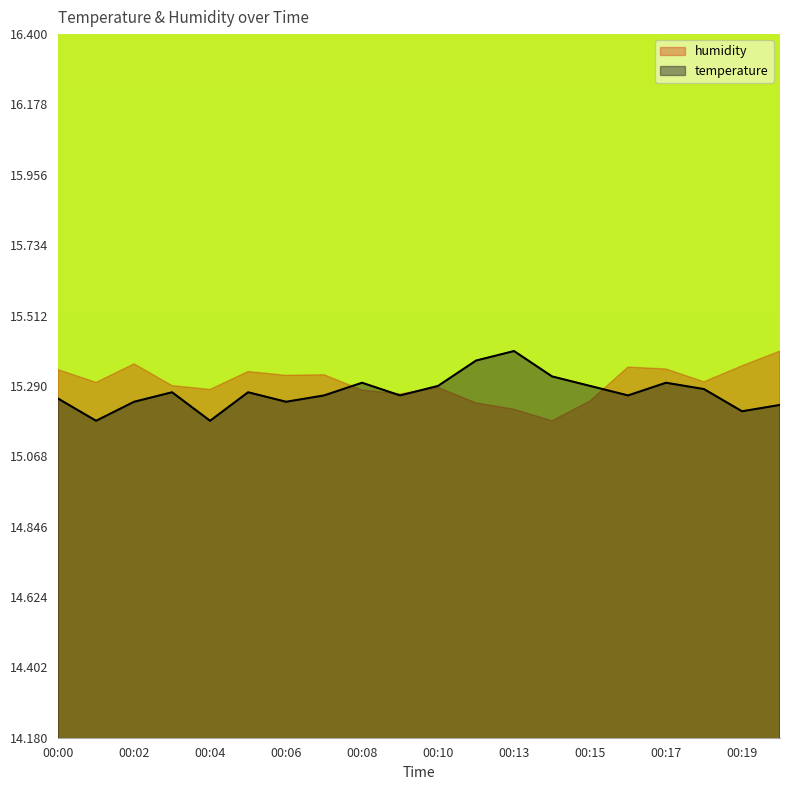

After their last crossing, which series has the higher values: humidity or temperature?

humidity